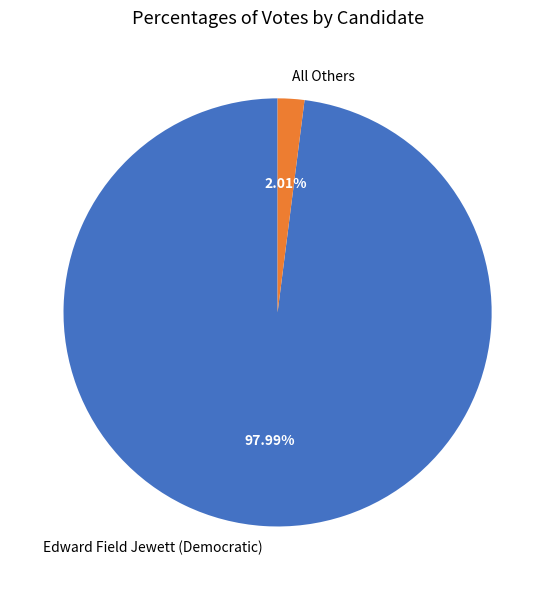

What percentage do Edward Field Jewett (Democratic) and All Others together represent?

100.0%